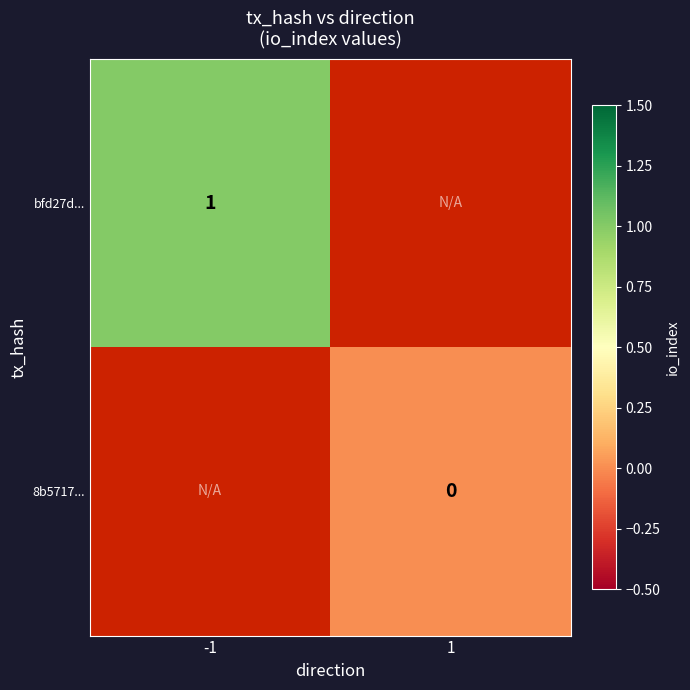

The bfd27d... series shows 1 at -1. True or false?

True